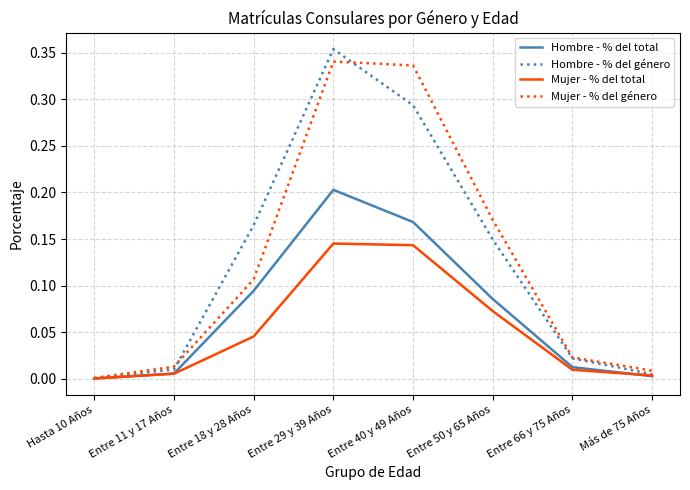

What position from the left is Entre 11 y 17 Años?

2